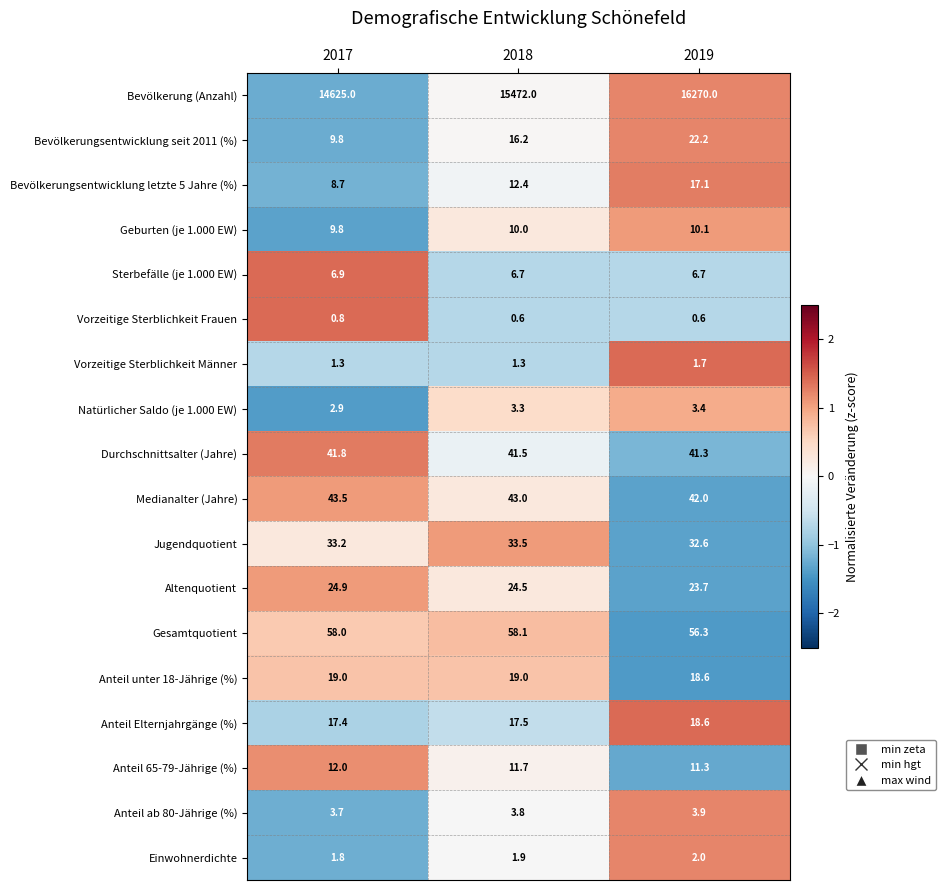

At which label is Einwohnerdichte closest to 1?

2017